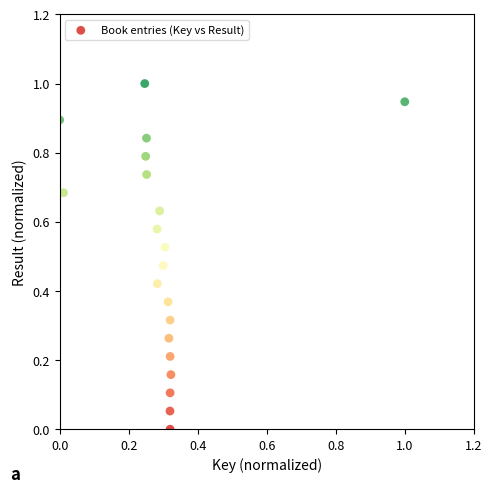

What is the range of X values (max minus min)?

1.0